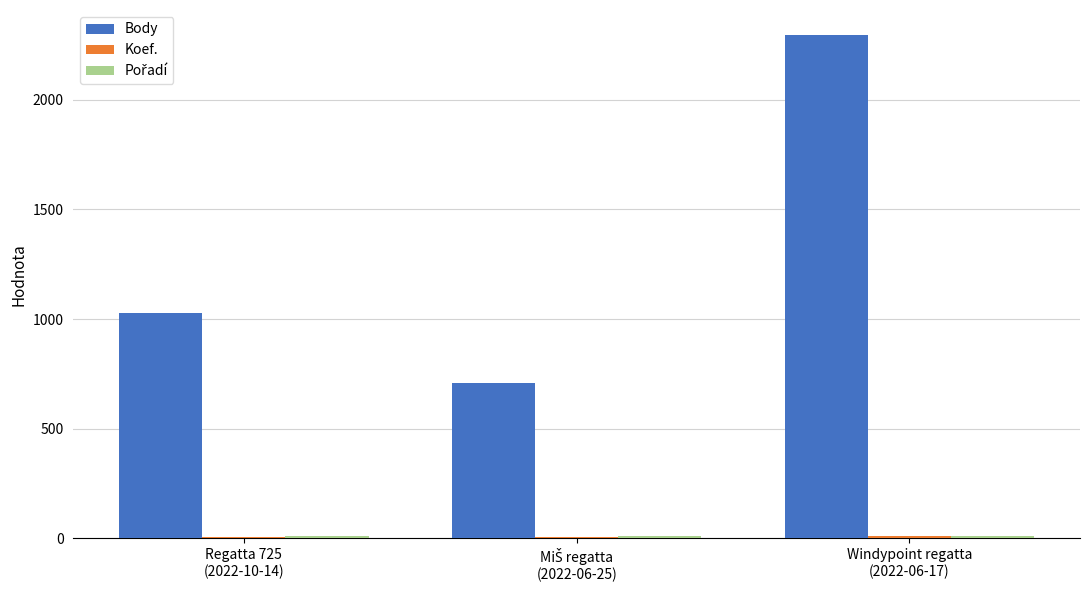

Which series has the largest total across all categories?

Body